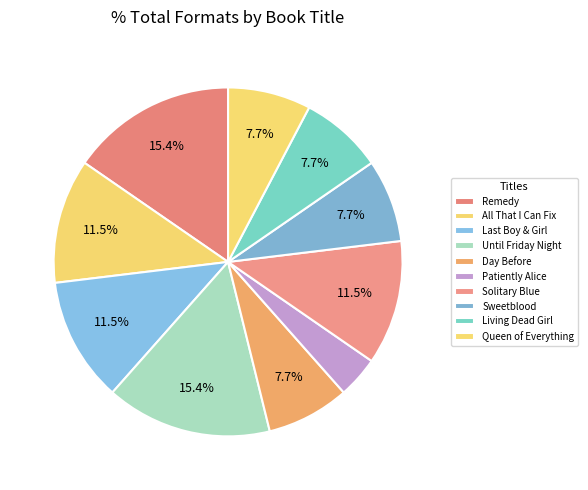

Count the number of slices in the pie.

10